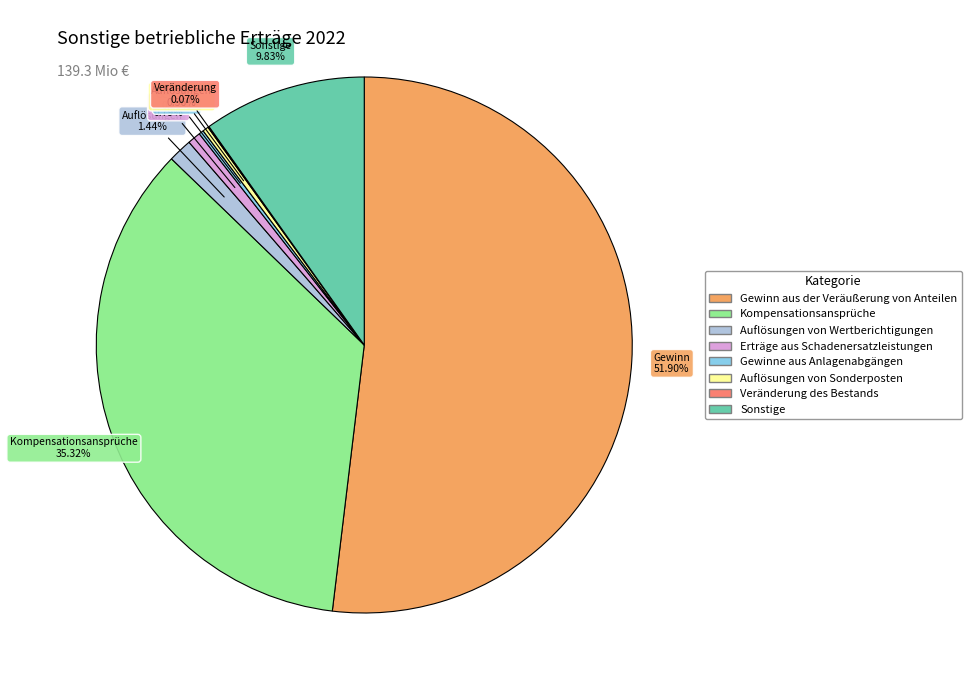

True or false: Sonstige accounts for 24% of the total.

False